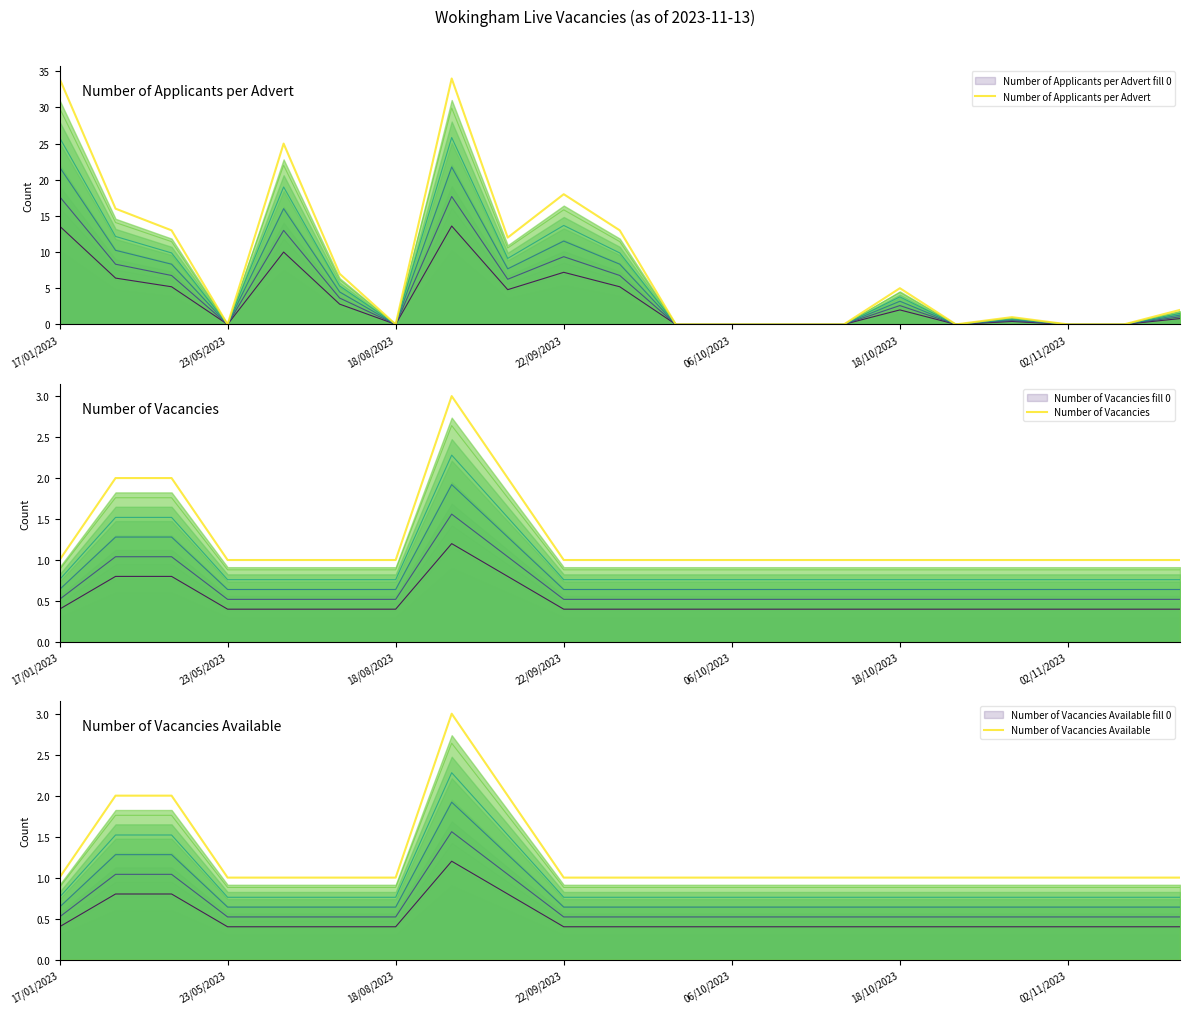

True or false: Number of Vacancies Available has a value of 0 at 11.

False